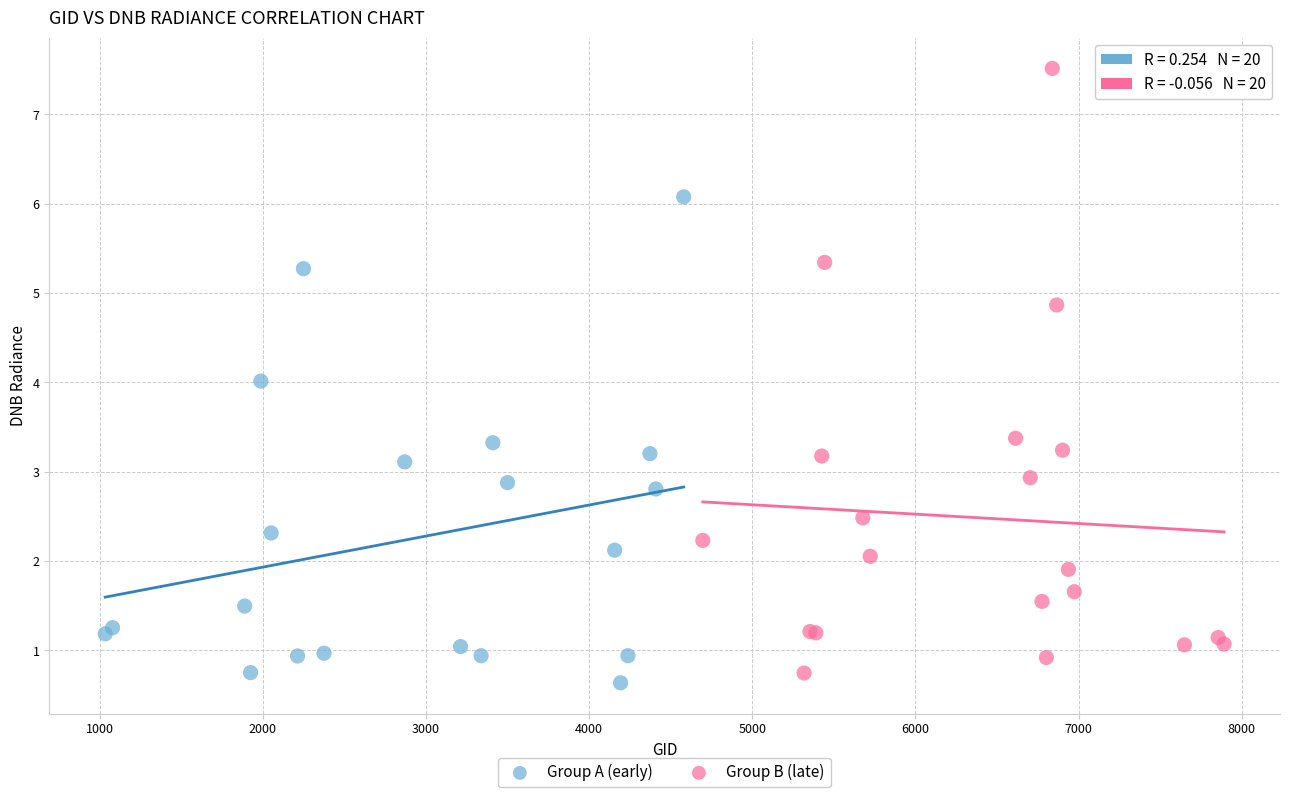

Which series reaches the maximum Y coordinate?

Group B (late)